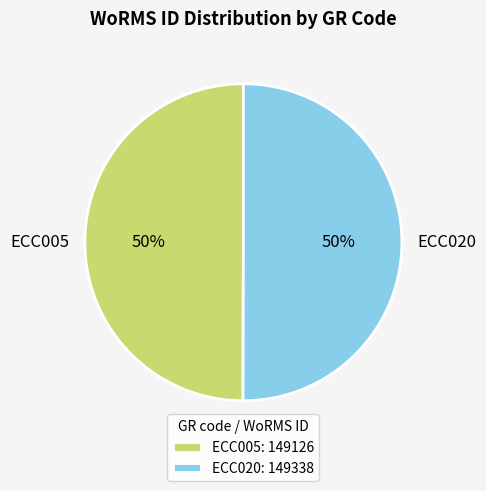

How many segments does this pie chart have?

2